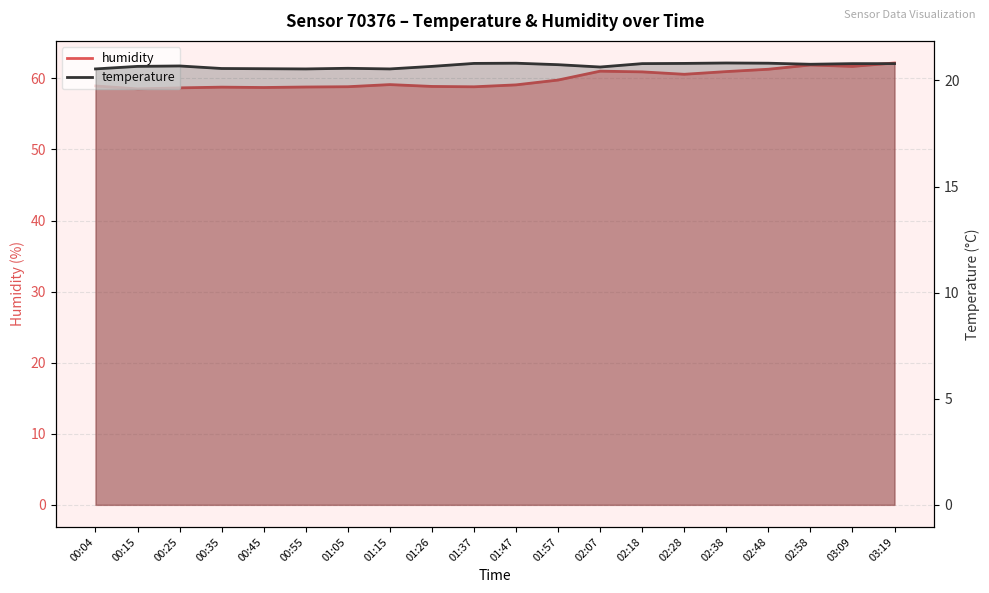

Which series has the largest range (max minus min)?

humidity